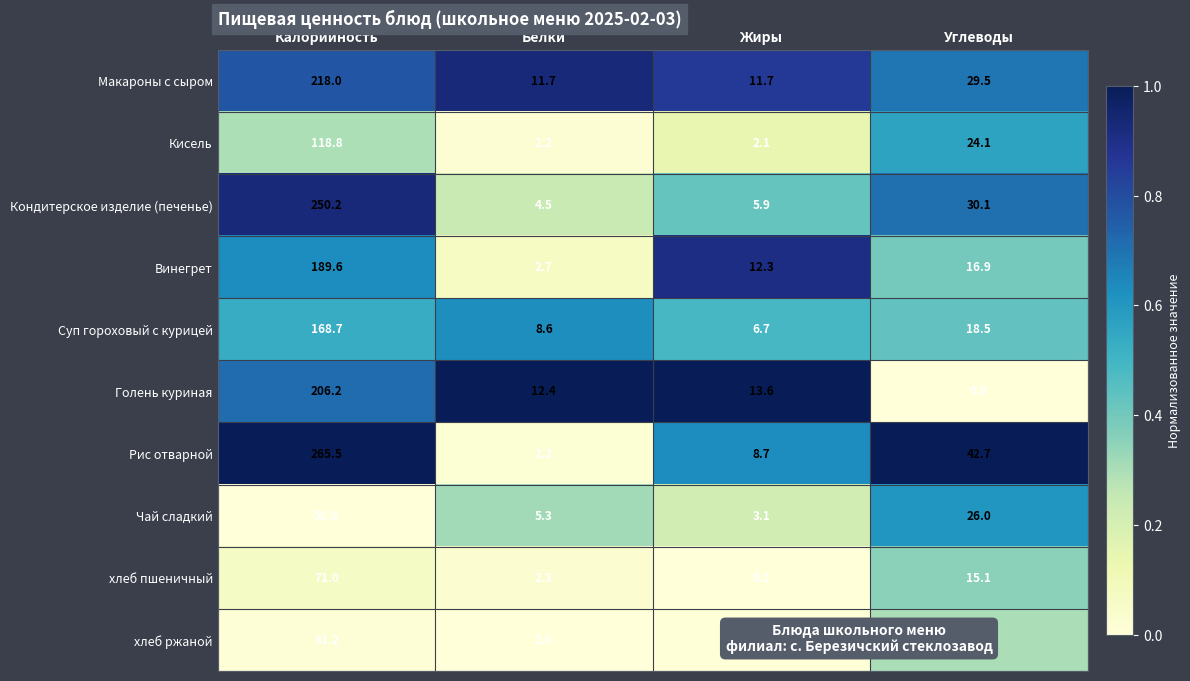

What is the difference between the Рис отварной values at Углеводы and Жиры?

34.0